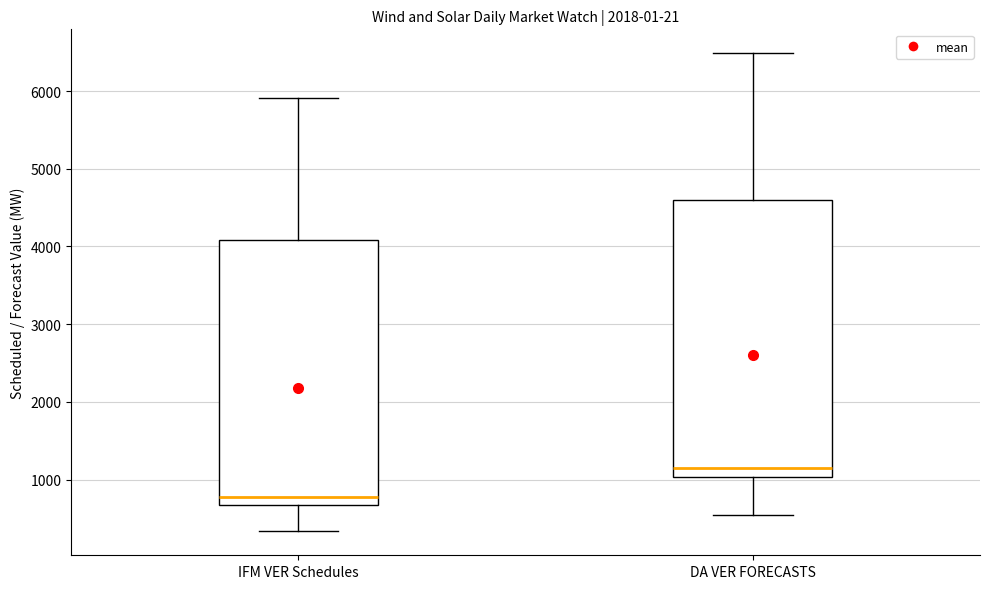

Reading left to right, read every box against the y-axis: the position of its median line, the range the box covers, and the ends of its whiskers. The values are not printed on the chart, so give them approximately, as read against the axis.

IFM VER Schedules: median 800, box 700 to 4100, whiskers 300 to 5900
DA VER FORECASTS: median 1100, box 1000 to 4600, whiskers 500 to 6500